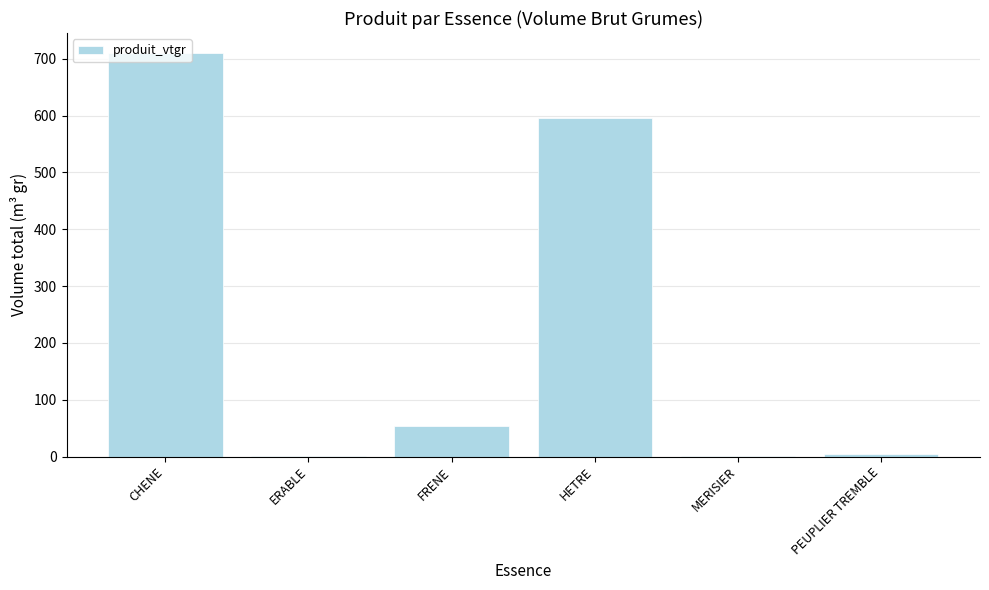

Where does the data first go above 53?

CHENE